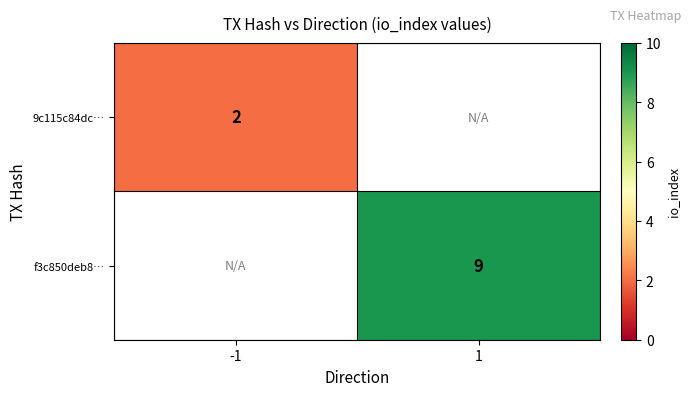

How many categories are shown in the chart?

2